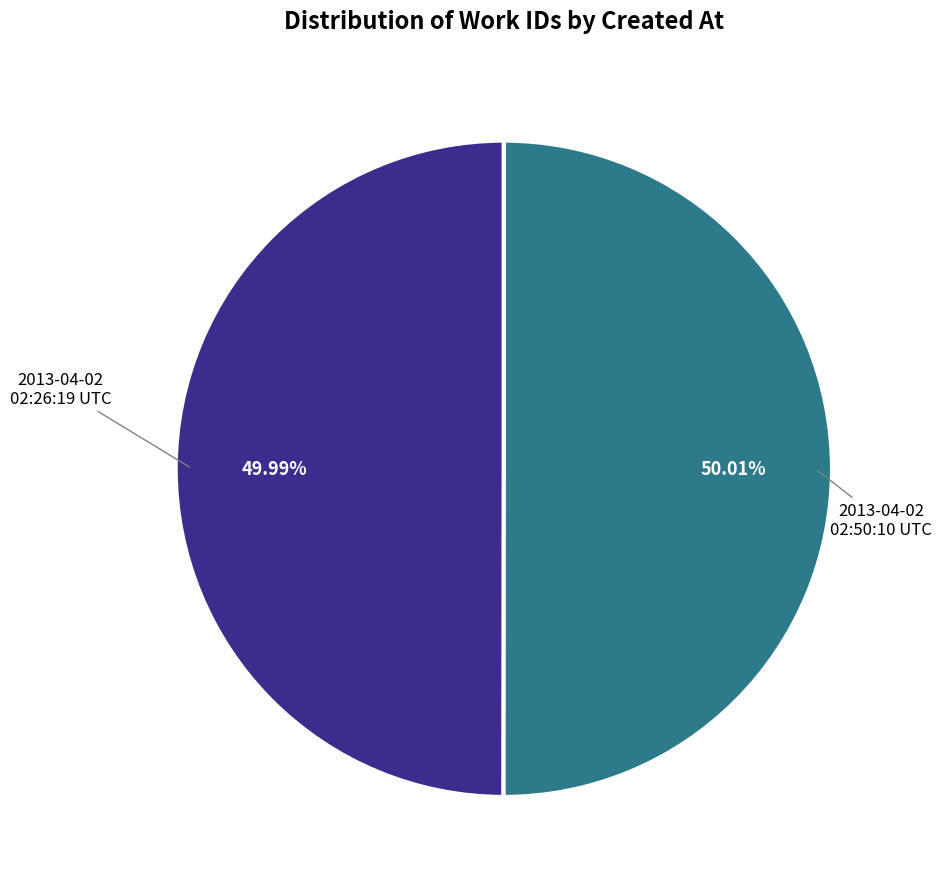

Does any single category account for the majority?

Yes